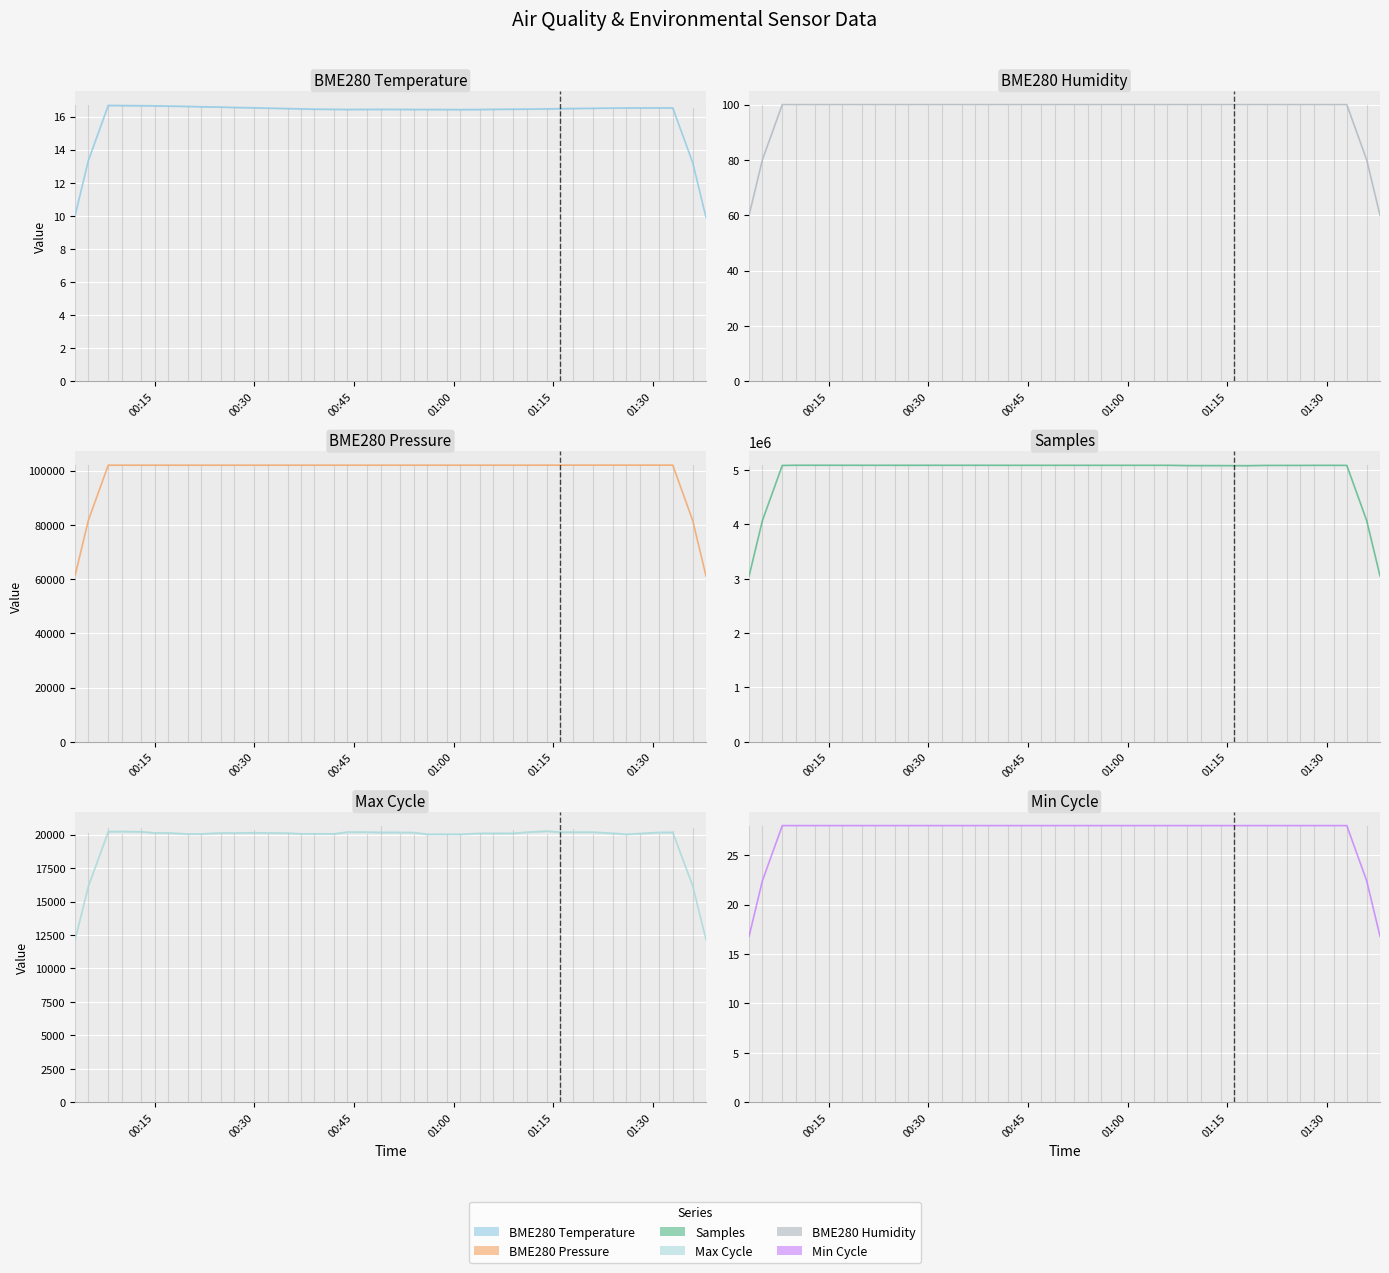

At how many categories does at least one series exceed 3588273?

40